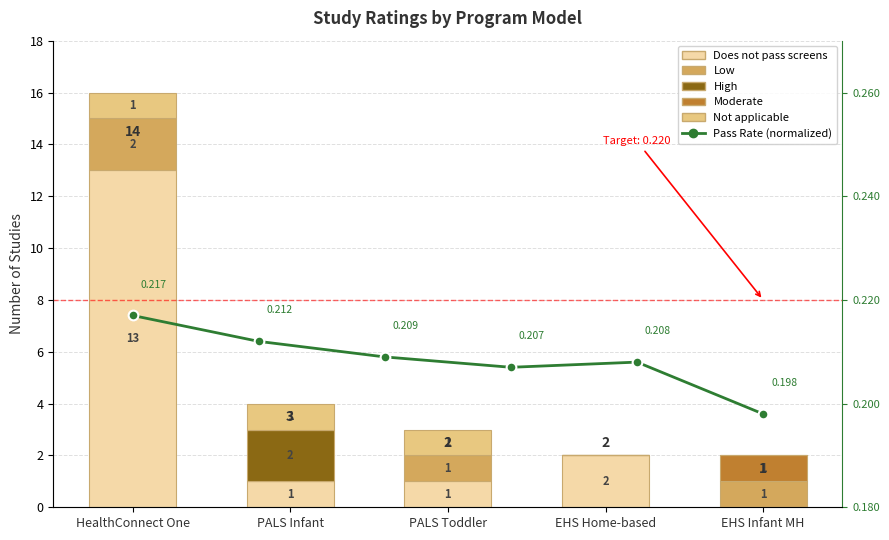

True or false: the data shows 0 at PALS Infant.

False